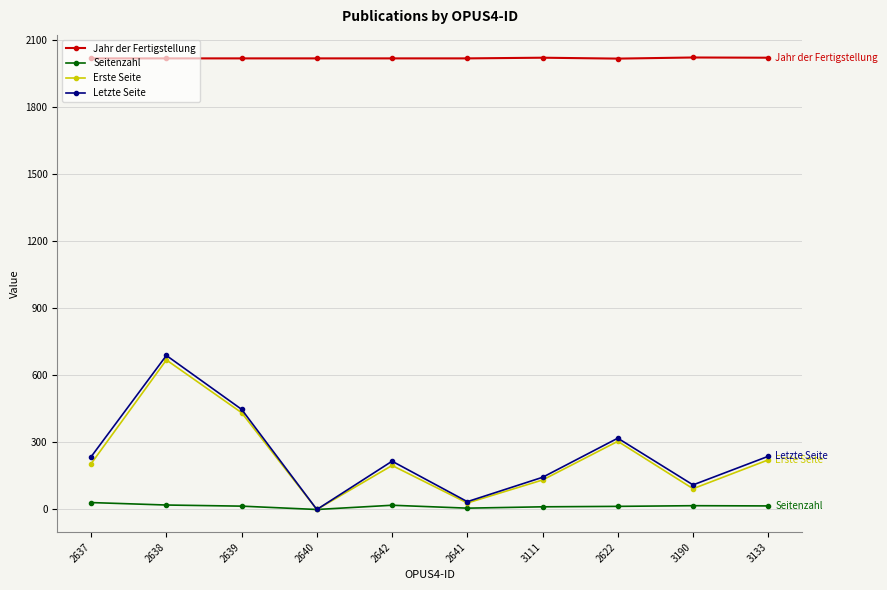

True or false: Seitenzahl and Jahr der Fertigstellung intersect in this chart.

False